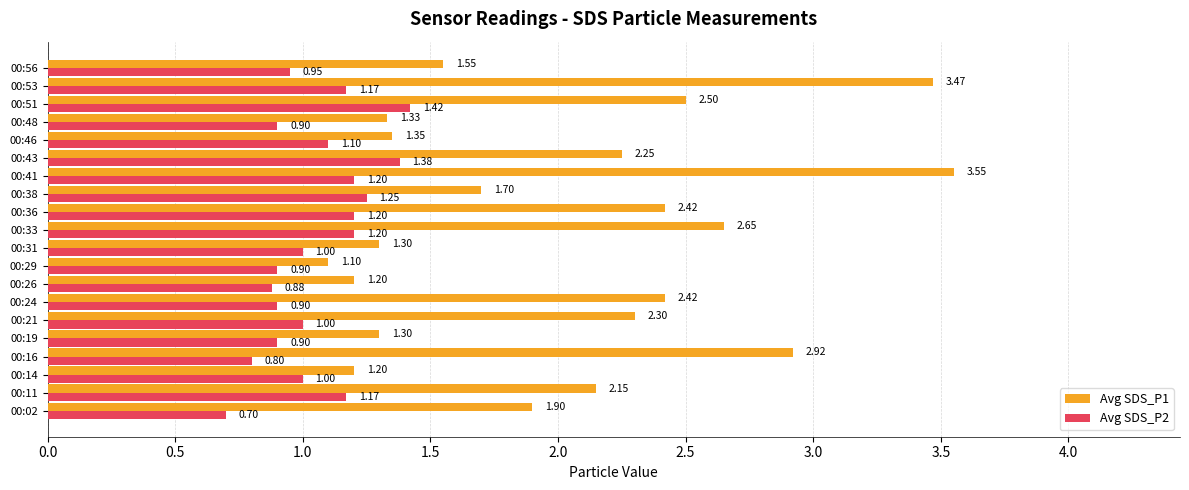

Which series has the largest range (max minus min)?

Avg SDS_P1